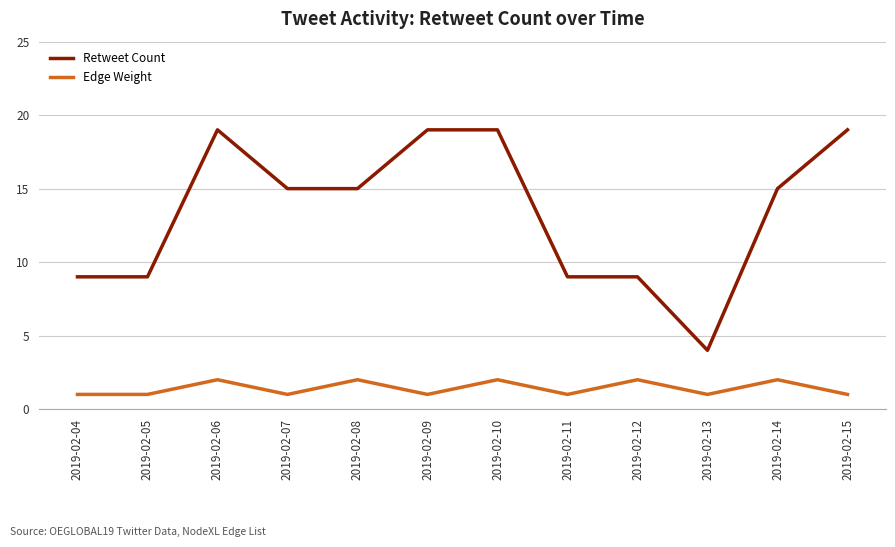

What is the sum of all Edge Weight values?

17